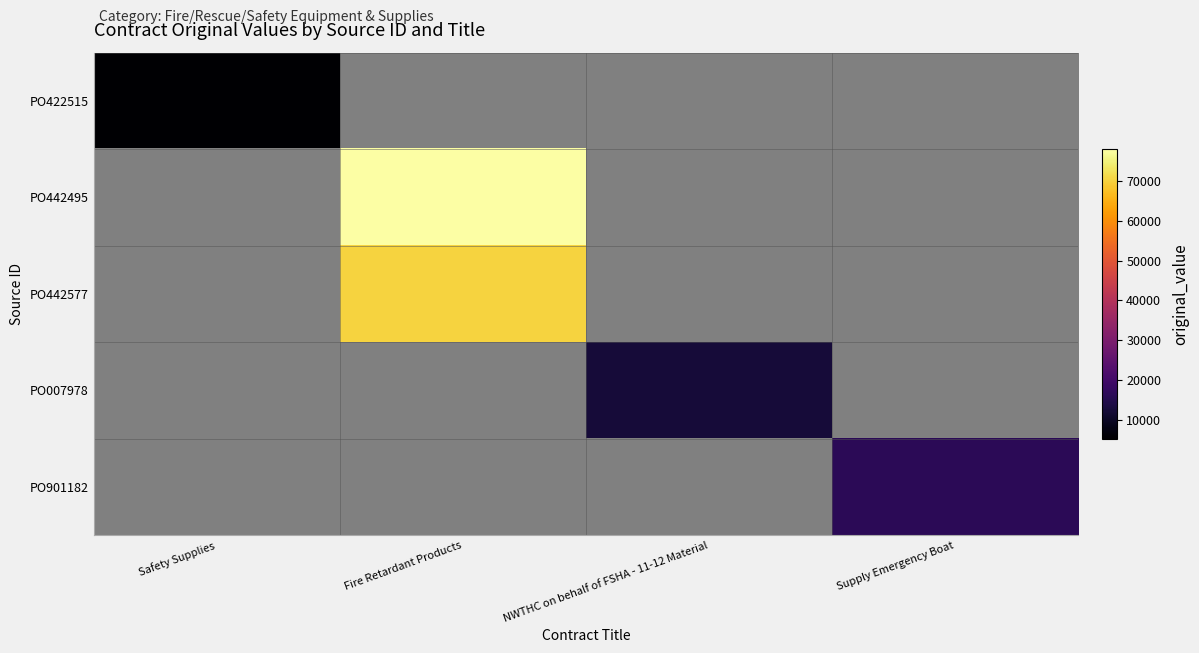

At which category is the sum across all series the highest?

Fire Retardant Products